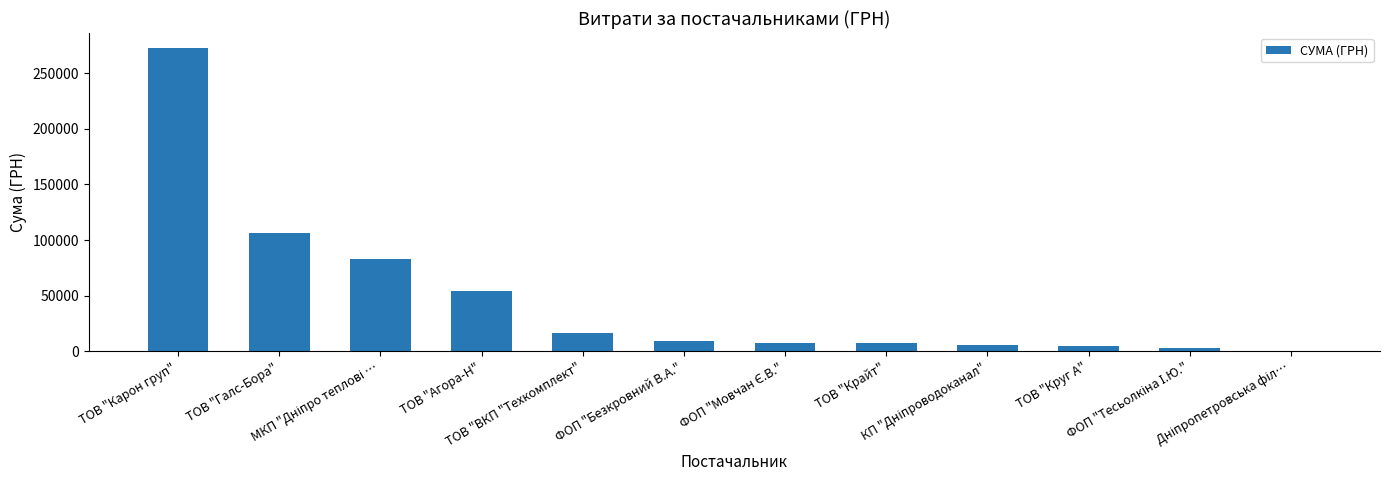

What is the sum of all values?

571525.2